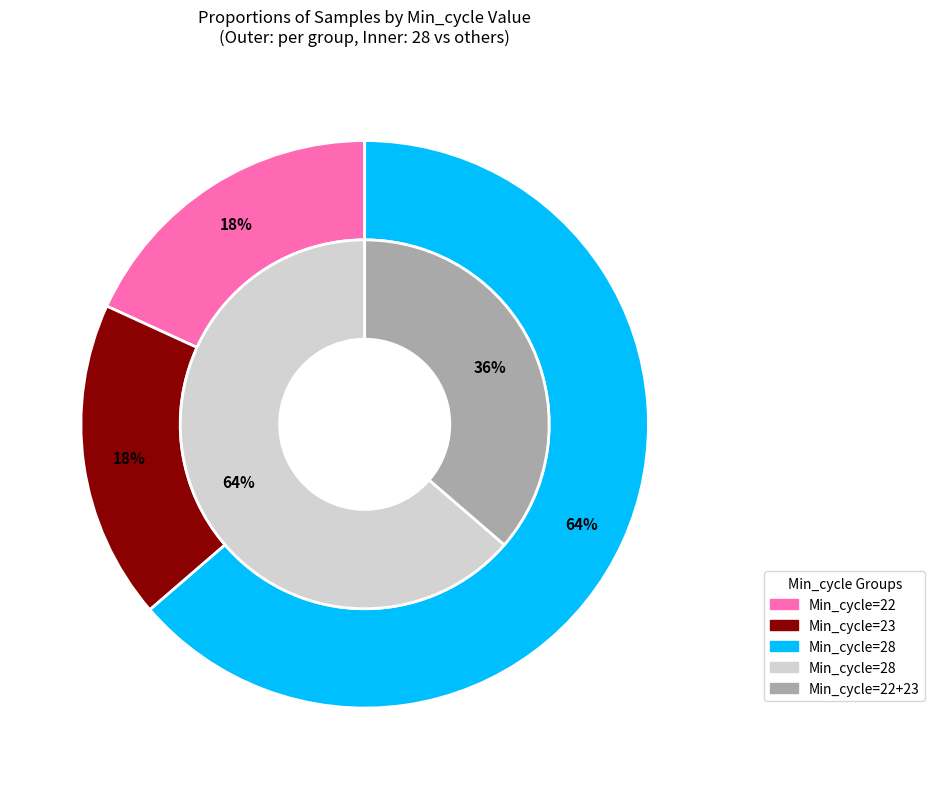

The 23 slice represents 14% of the pie. True or false?

False